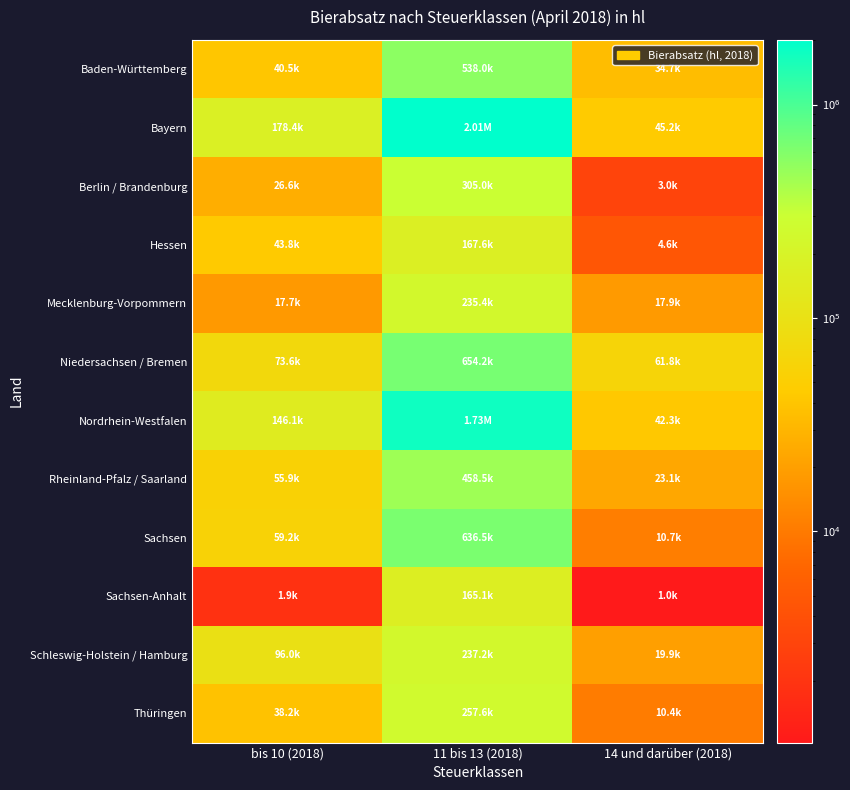

List the series in order of their peak value, highest first.

Bayern, Nordrhein-Westfalen, Niedersachsen / Bremen, Sachsen, Baden-Württemberg, Rheinland-Pfalz / Saarland, Berlin / Brandenburg, Thüringen, Schleswig-Holstein / Hamburg, Mecklenburg-Vorpommern, Hessen, Sachsen-Anhalt